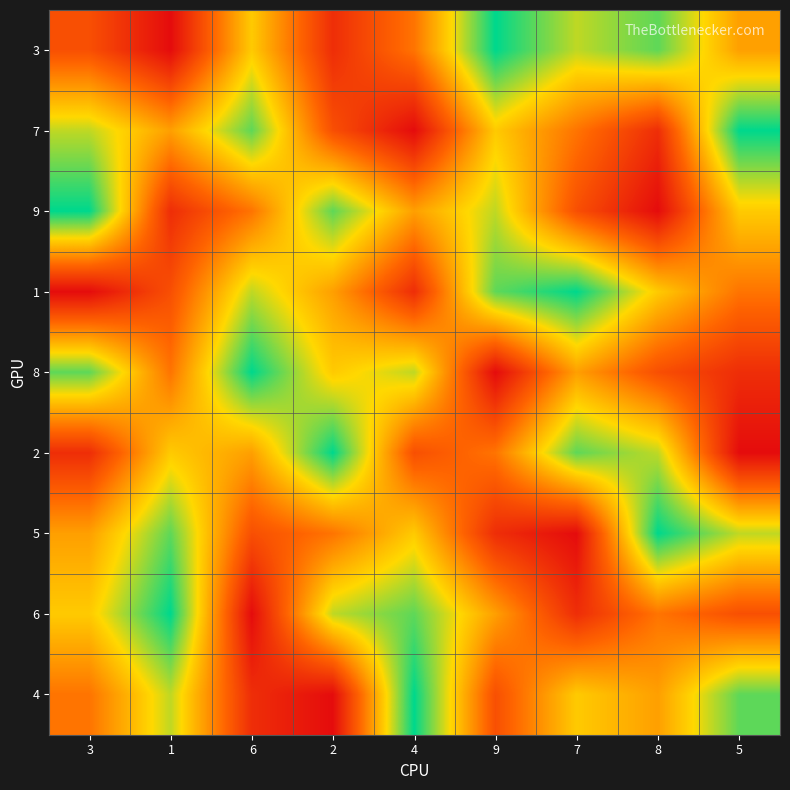

Reading right to left, list all the values displayed in this chart.

3: 5=5	8=8	7=7	9=9	4=4	2=2	6=6	1=1	3=3
7: 5=9	8=2	7=4	9=6	4=1	2=3	6=8	1=5	3=7
9: 5=6	8=1	7=3	9=7	4=5	2=8	6=4	1=2	3=9
1: 5=4	8=6	7=9	9=8	4=2	2=5	6=7	1=3	3=1
8: 5=2	8=3	7=5	9=1	4=7	2=6	6=9	1=4	3=8
2: 5=1	8=7	7=8	9=4	4=3	2=9	6=5	1=6	3=2
5: 5=7	8=9	7=1	9=2	4=6	2=4	6=3	1=8	3=5
6: 5=3	8=4	7=2	9=5	4=8	2=7	6=1	1=9	3=6
4: 5=8	8=5	7=6	9=3	4=9	2=1	6=2	1=7	3=4